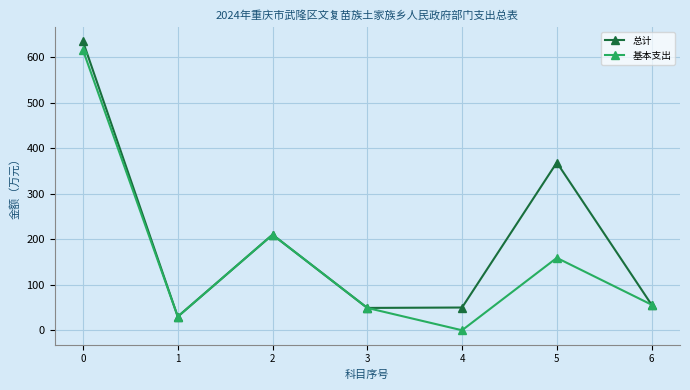

What is the total value across all series at 6?

112.4